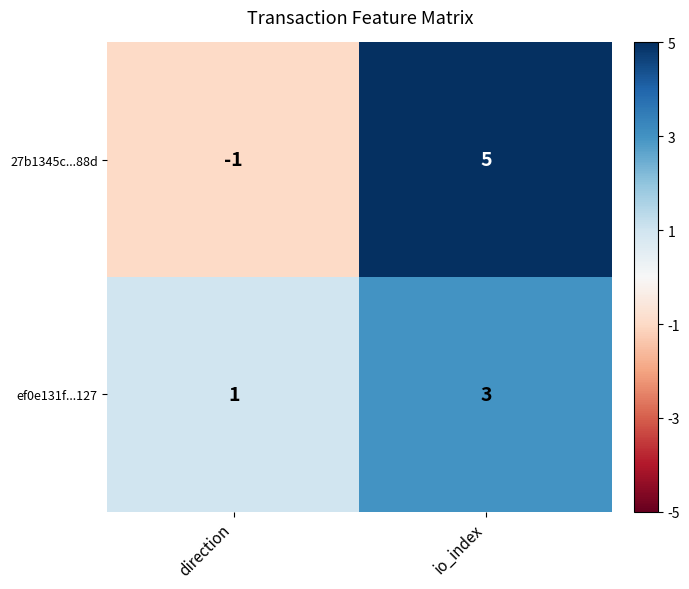

What is the difference between the 27b1345c...88d values at direction and io_index?

6